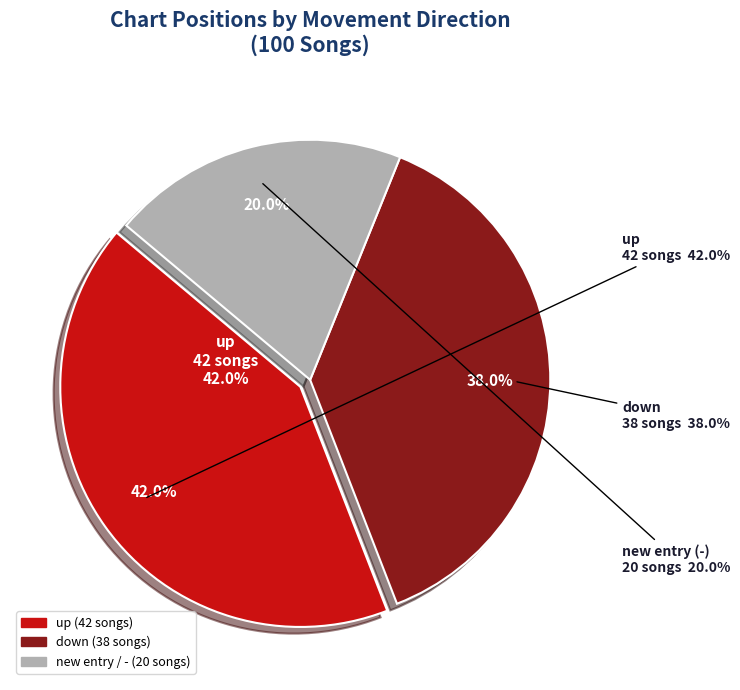

To the nearest percent, what is the difference between the largest and smallest slice percentages?

22%